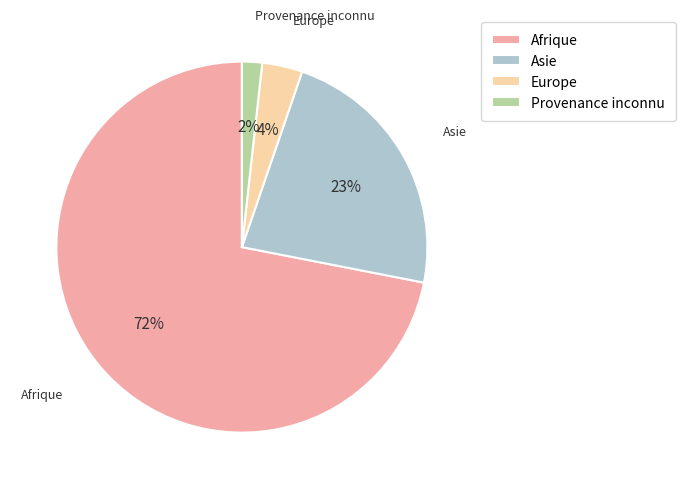

Is it true that Asie is 23% of the pie?

True